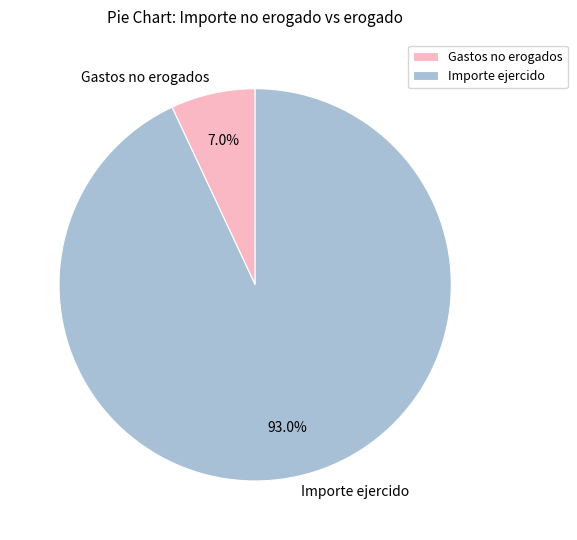

Which slice is the smallest?

Gastos no erogados